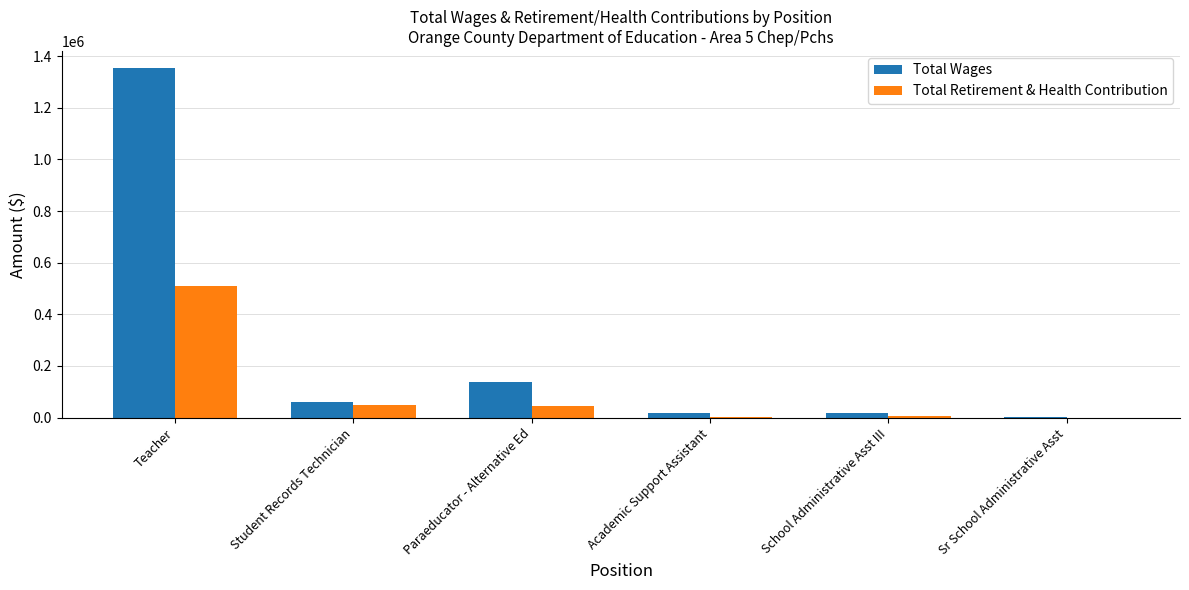

What is the sum of the Total Retirement & Health Contribution values at Student Records Technician and Teacher?

557959